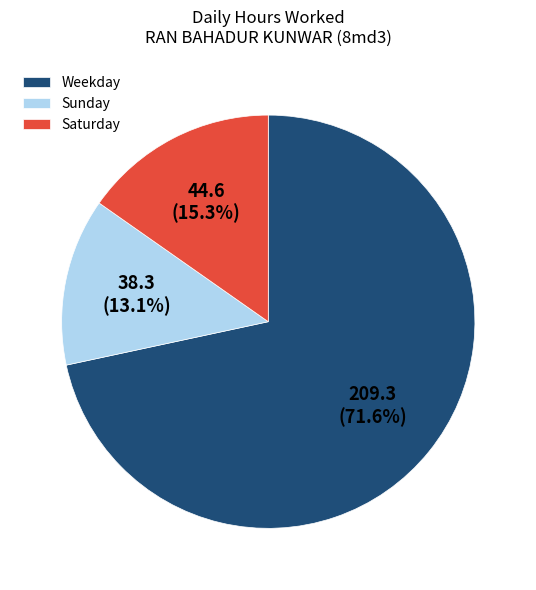

Combined, what portion of the pie is Saturday and Sunday?

28.4%